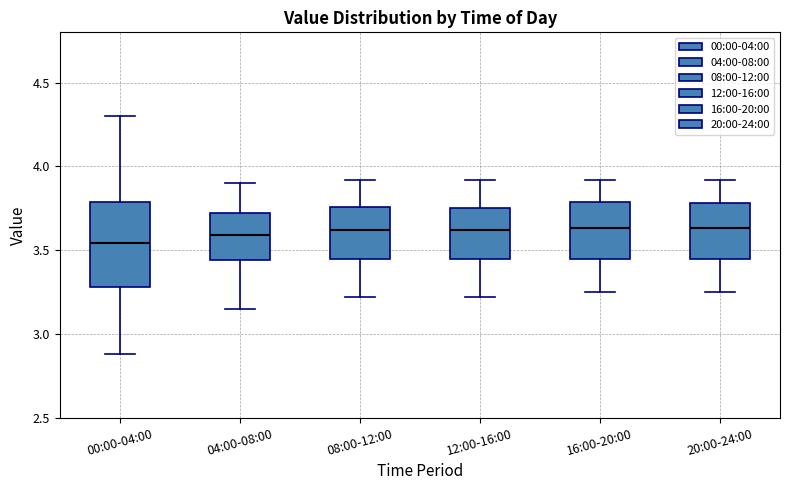

Reading left to right, read every box against the y-axis: the position of its median line, the range the box covers, and the ends of its whiskers. The values are not printed on the chart, so give them approximately, as read against the axis.

00:00-04:00: median 3.55, box 3.30 to 3.80, whiskers 2.90 to 4.30
04:00-08:00: median 3.60, box 3.45 to 3.70, whiskers 3.15 to 3.90
08:00-12:00: median 3.60, box 3.45 to 3.75, whiskers 3.20 to 3.90
12:00-16:00: median 3.60, box 3.45 to 3.75, whiskers 3.20 to 3.90
16:00-20:00: median 3.65, box 3.45 to 3.80, whiskers 3.25 to 3.90
20:00-24:00: median 3.65, box 3.45 to 3.80, whiskers 3.25 to 3.90